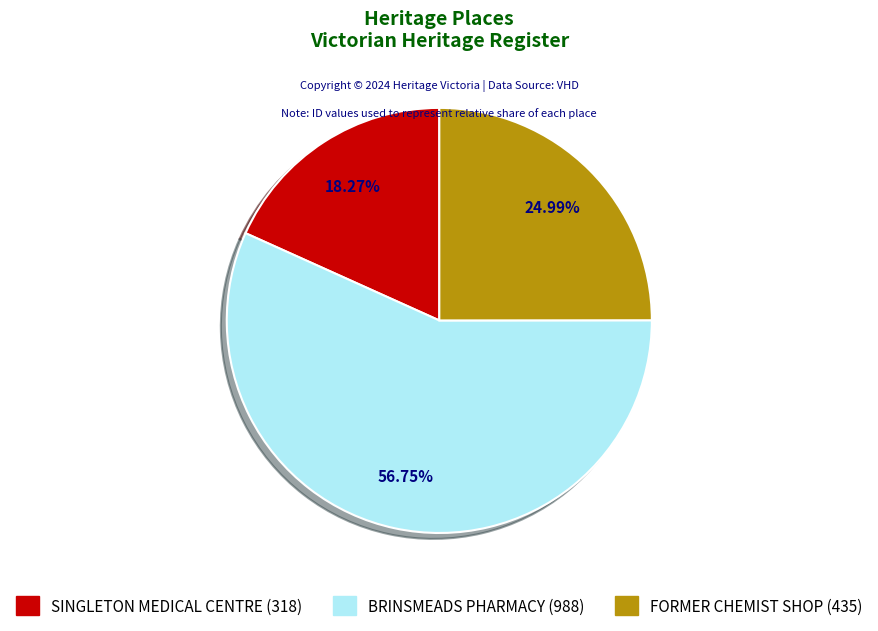

Is there a majority slice in this chart?

Yes